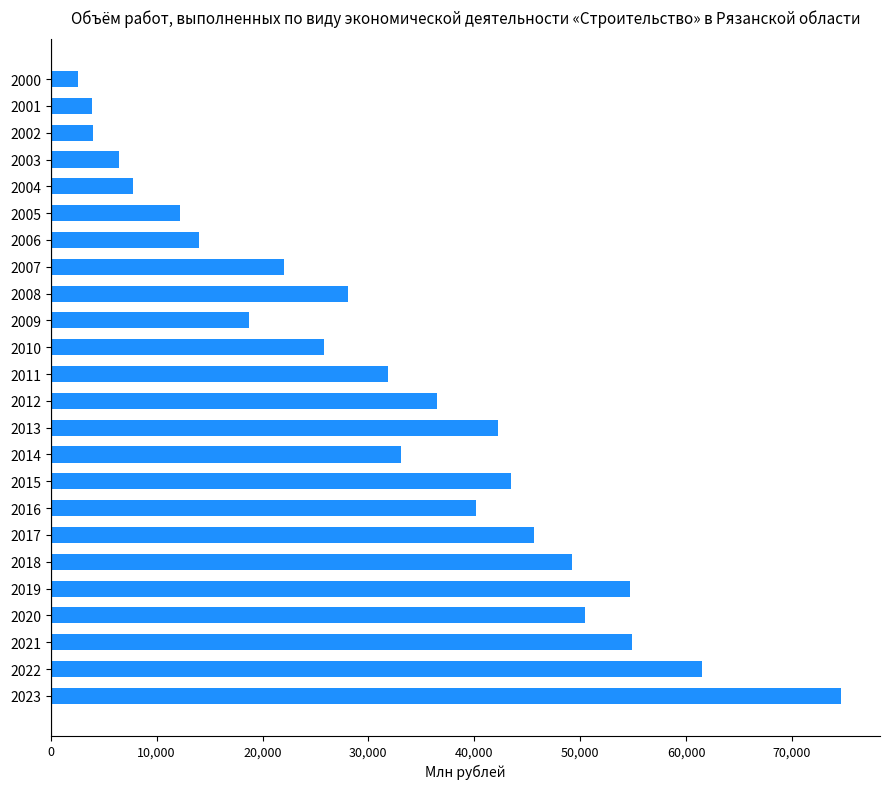

Is it true that the value at 2013 is 12038.6?

False